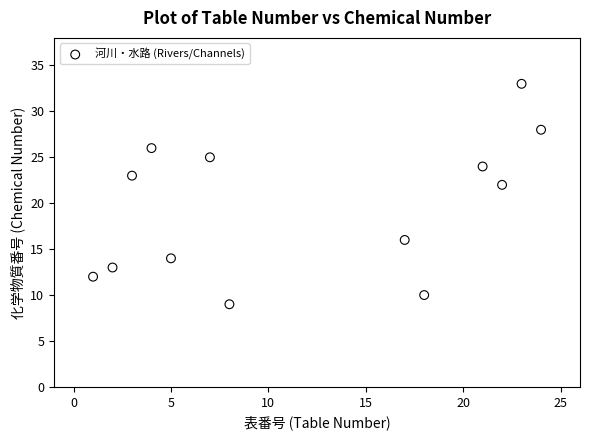

What Y value in the scatter plot is closest to 21?

22